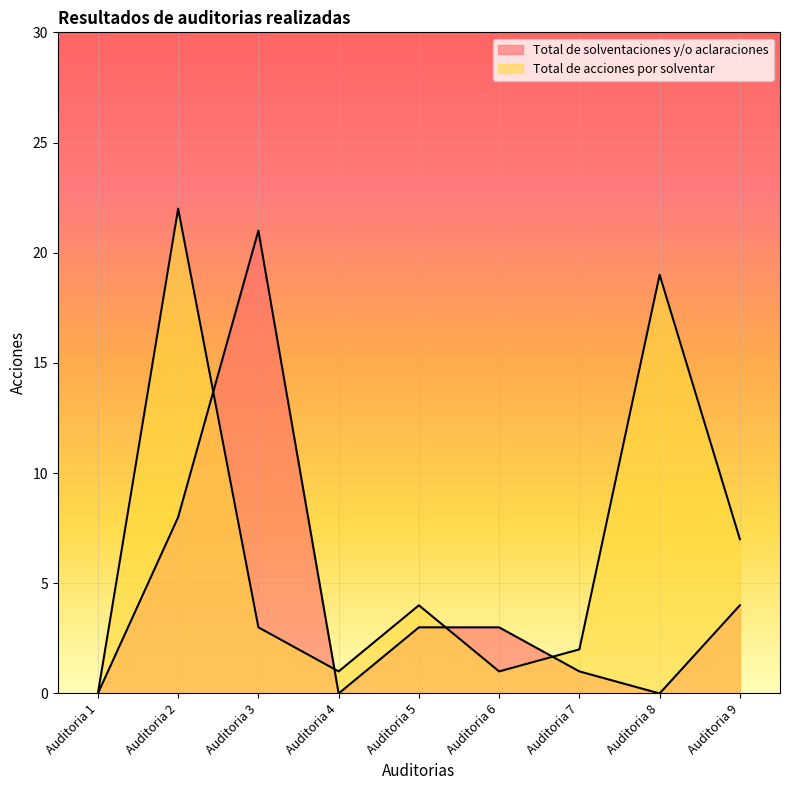

How many times do Total de solventaciones y/o aclaraciones and Total de acciones por solventar cross each other?

4